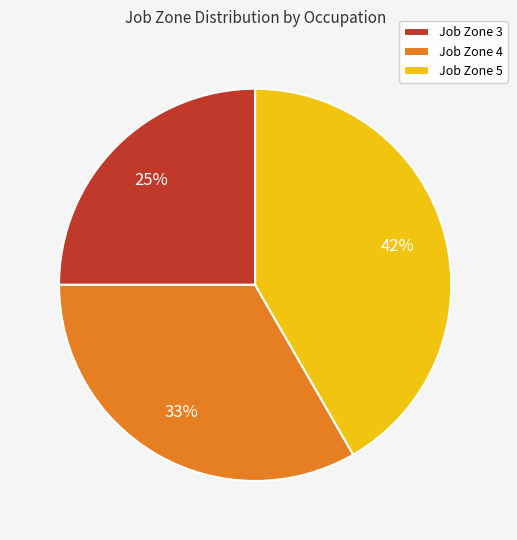

Is Job Zone 5 the majority of the pie?

No